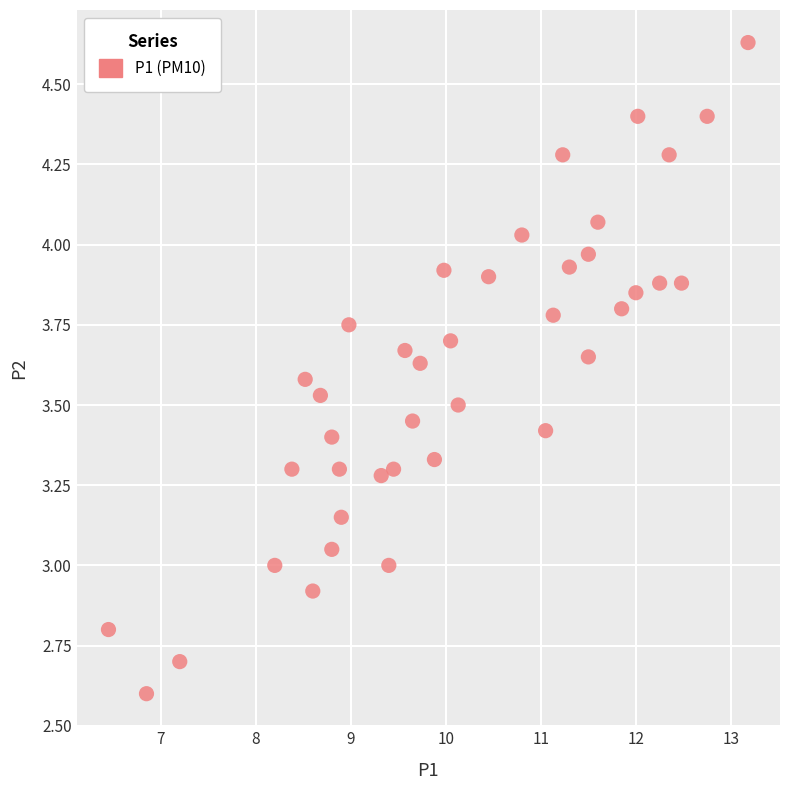

What is the range of X values (max minus min)?

6.7